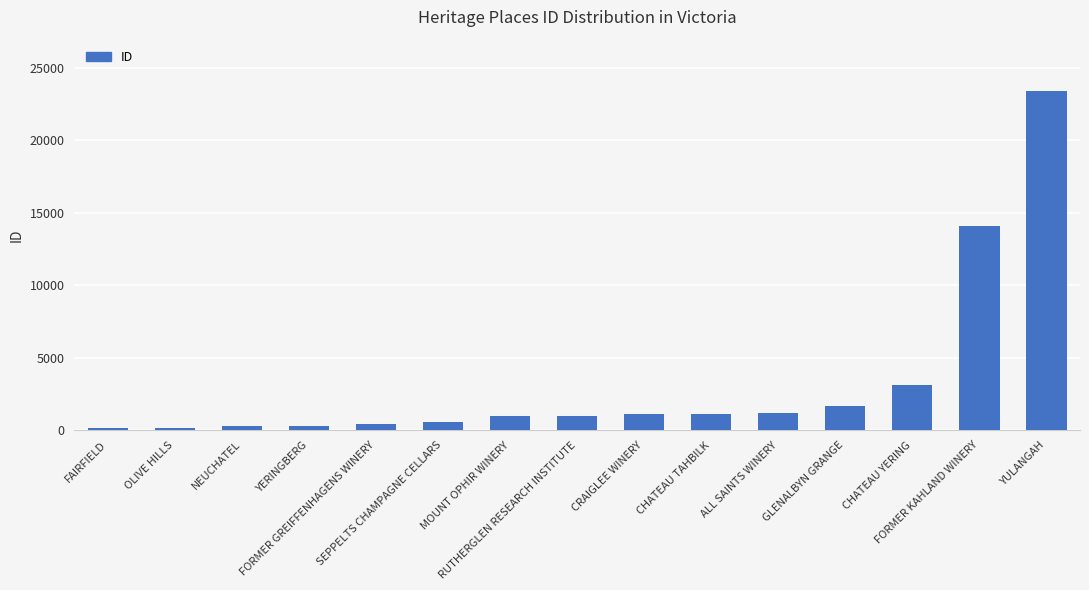

What is the ratio of the value at CRAIGLEE WINERY to the value at SEPPELTS CHAMPAGNE CELLARS?

2.0